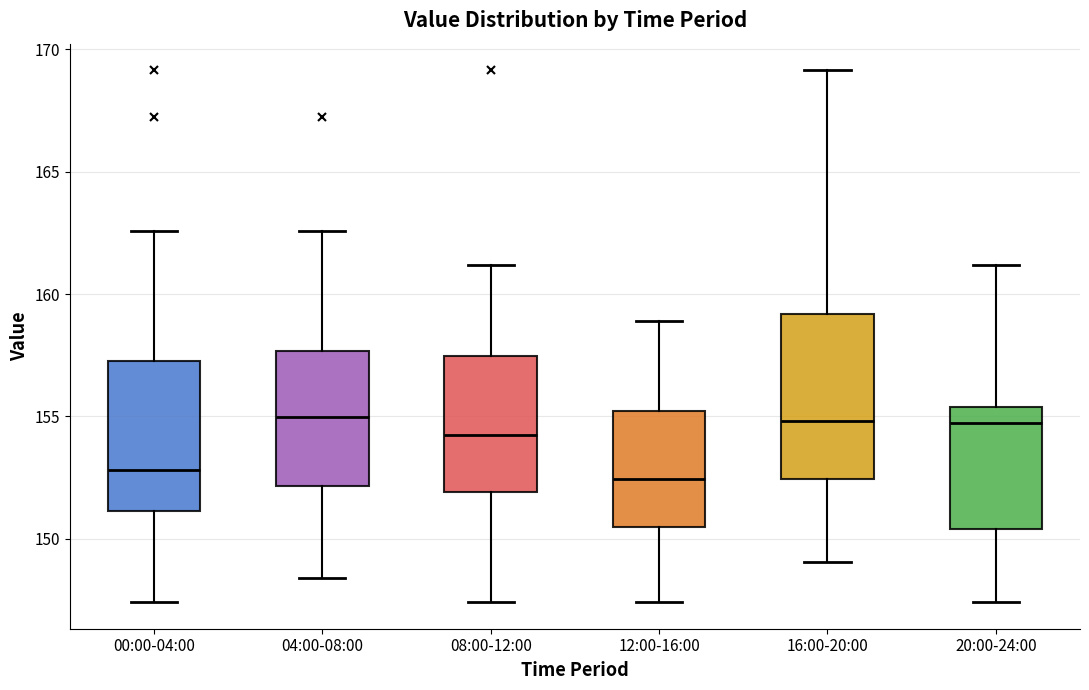

Reading left to right, read every box against the y-axis: the position of its median line, the range the box covers, and the ends of its whiskers. The values are not printed on the chart, so give them approximately, as read against the axis.

00:00-04:00: median 153.0, box 151.0 to 157.0, whiskers 147.5 to 162.5
04:00-08:00: median 155.0, box 152.0 to 157.5, whiskers 148.5 to 162.5
08:00-12:00: median 154.0, box 152.0 to 157.5, whiskers 147.5 to 161.0
12:00-16:00: median 152.5, box 150.5 to 155.0, whiskers 147.5 to 159.0
16:00-20:00: median 155.0, box 152.5 to 159.0, whiskers 149.0 to 169.0
20:00-24:00: median 154.5, box 150.5 to 155.5, whiskers 147.5 to 161.0